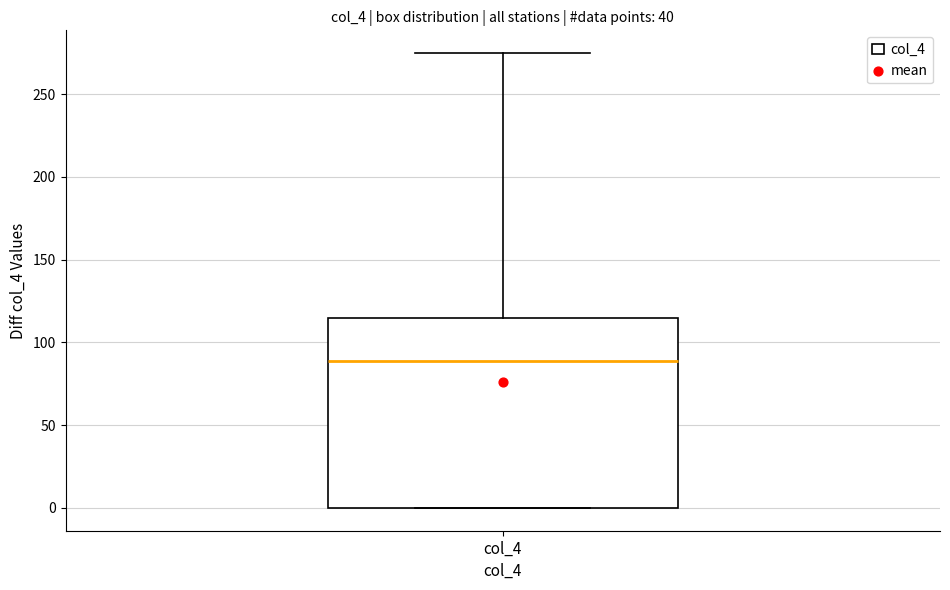

Transcribe this box plot: give where the median line is, the range the box spans, and where the two whiskers end, as read against the y-axis. The values are not printed on the chart, so give them approximately, as read against the axis.

median 90, box 0 to 115, whiskers 0 to 275